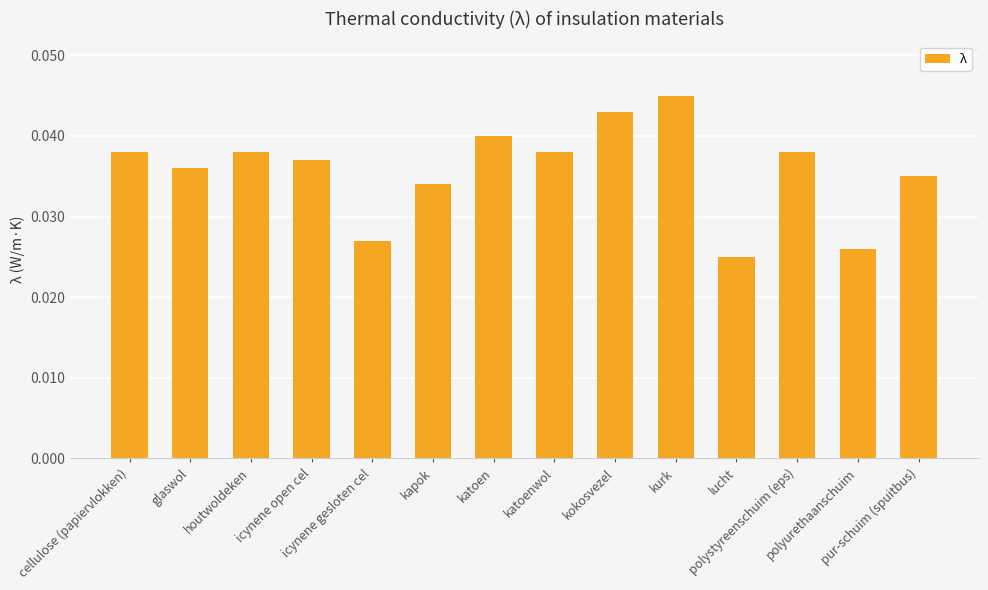

Count the values in the range 0 to 1.

14